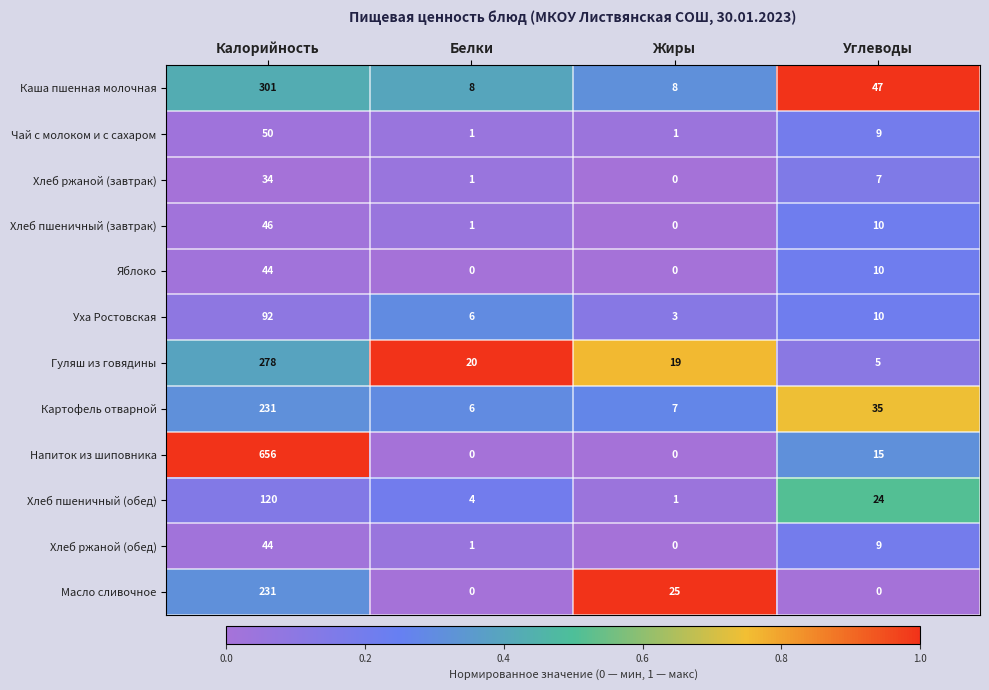

What is the total value across all series at Углеводы?

181